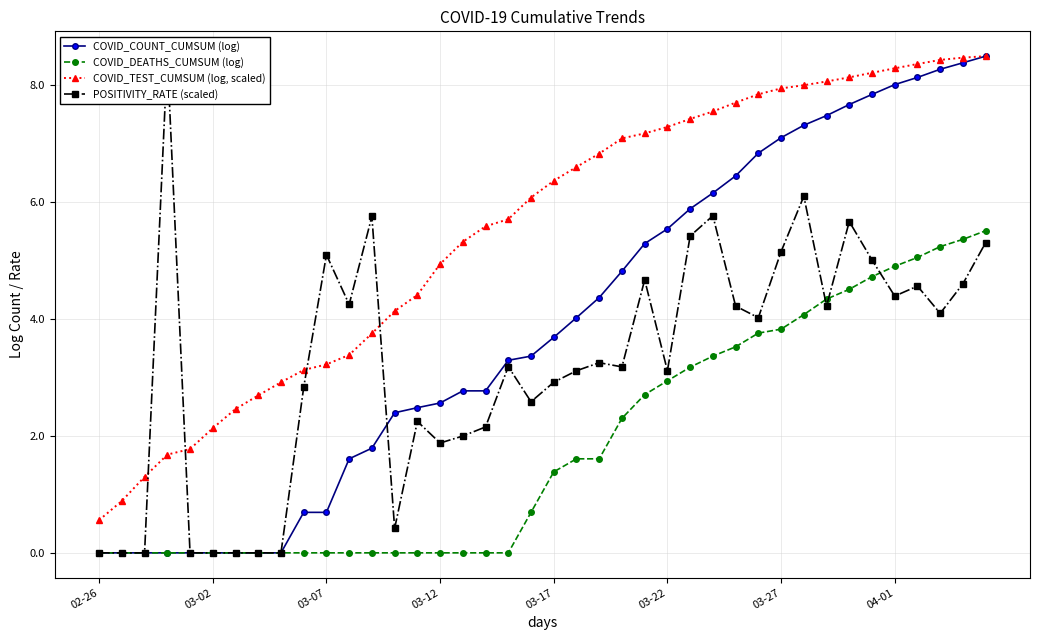

Reading left to right, transcribe all the data shown in this chart.

COVID_COUNT_CUMSUM (log): 0.0	0.0	0.0	0.0	0.0	0.0	0.0	0.0	0.0	0.7	0.7	1.6	1.8	2.4	2.5	2.6	2.8	2.8	3.3	3.4	3.7	4.0	4.4	4.8	5.3	5.5	5.9	6.2	6.5	6.8	7.1	7.3	7.5	7.7	7.8	8.0	8.1	8.3	8.4	8.5
COVID_DEATHS_CUMSUM (log): 0.0	0.0	0.0	0.0	0.0	0.0	0.0	0.0	0.0	0.0	0.0	0.0	0.0	0.0	0.0	0.0	0.0	0.0	0.0	0.7	1.4	1.6	1.6	2.3	2.7	2.9	3.2	3.4	3.5	3.8	3.8	4.1	4.3	4.5	4.7	4.9	5.1	5.2	5.4	5.5
COVID_TEST_CUMSUM (log, scaled): 0.6	0.9	1.3	1.7	1.8	2.1	2.5	2.7	2.9	3.1	3.2	3.4	3.8	4.1	4.4	4.9	5.3	5.6	5.7	6.1	6.4	6.6	6.8	7.1	7.2	7.3	7.4	7.6	7.7	7.8	7.9	8.0	8.1	8.1	8.2	8.3	8.4	8.4	8.5	8.5
POSITIVITY_RATE (scaled): 0.0	0.0	0.0	8.5	0.0	0.0	0.0	0.0	0.0	2.8	5.1	4.3	5.8	0.4	2.2	1.9	2.0	2.2	3.2	2.6	2.9	3.1	3.3	3.2	4.7	3.1	5.4	5.8	4.2	4.0	5.2	6.1	4.2	5.7	5.0	4.4	4.6	4.1	4.6	5.3